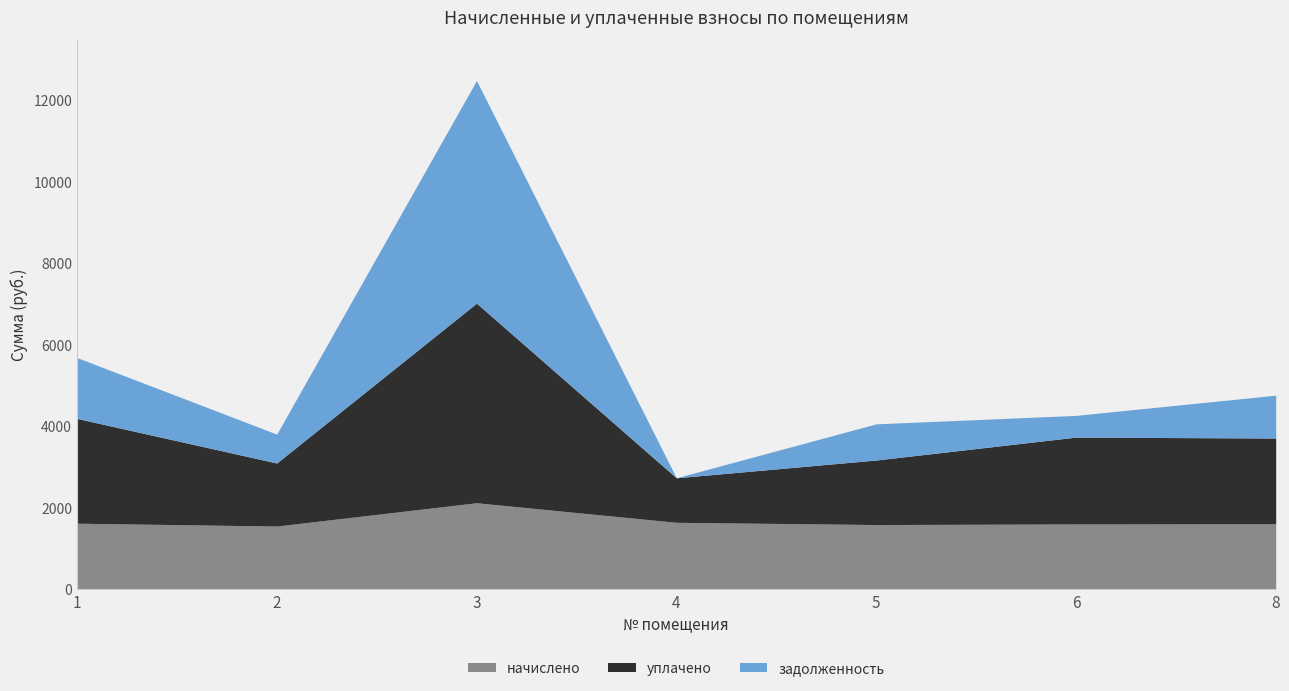

Reading left to right, extract all data points from this chart.

начислено: 1=1616.7	2=1547.0	3=2119.0	4=1638.7	5=1583.7	6=1598.4	8=1602.0
уплачено: 1=2571.9	2=1547.0	3=4899.0	4=1092.5	5=1583.7	6=2131.2	8=2105.3
задолженность: 1=1494.2	2=708.8	3=5463.7	4=0.0	5=887.9	6=532.8	8=1051.4